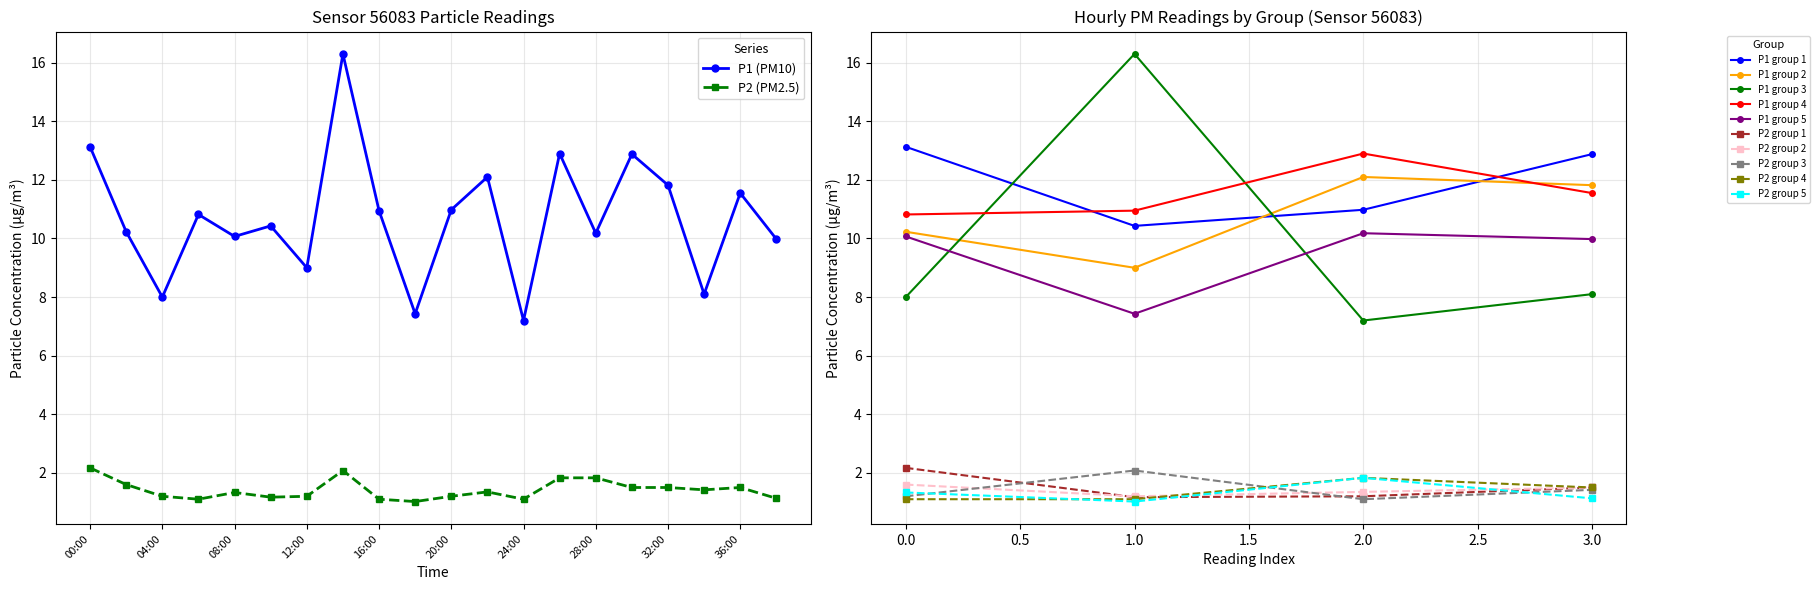

The P2 (PM2.5) series shows 1.2 at 04:00. True or false?

True